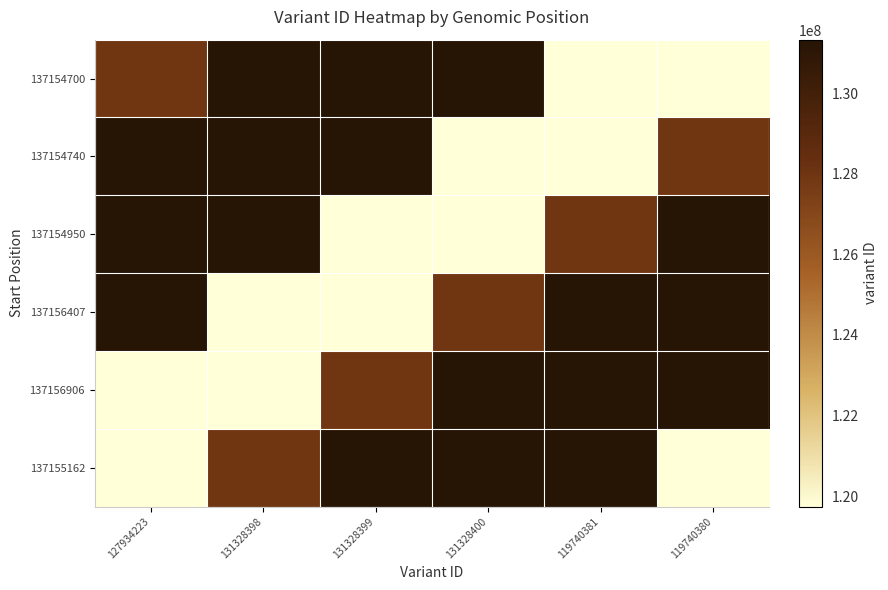

Which category has the lowest value across all series?

119740380